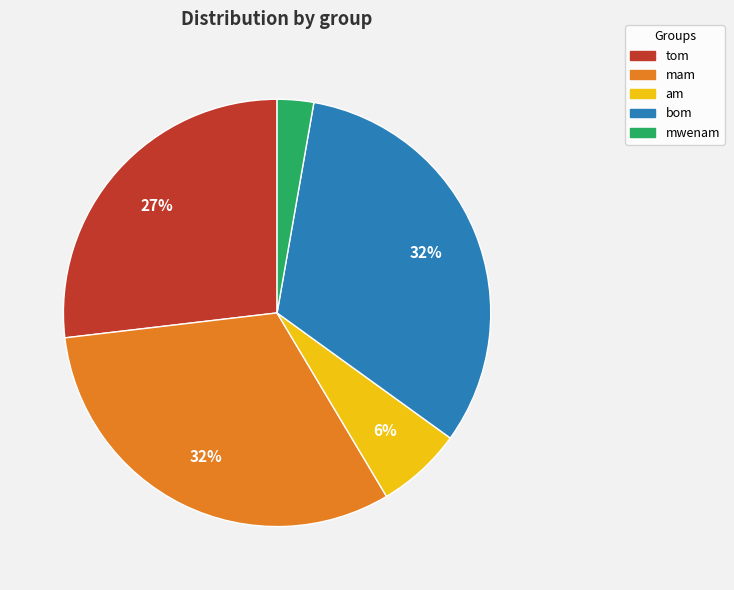

Do tom and am together represent more than half of the pie?

No